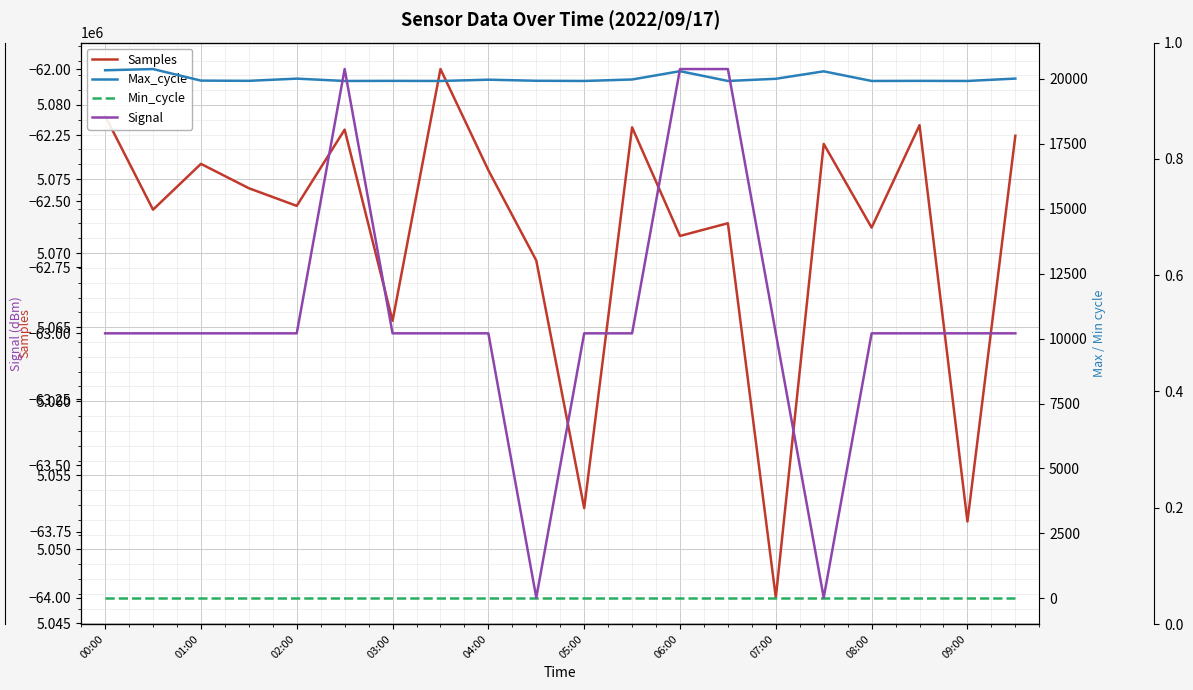

Which series has the largest total across all categories?

Samples